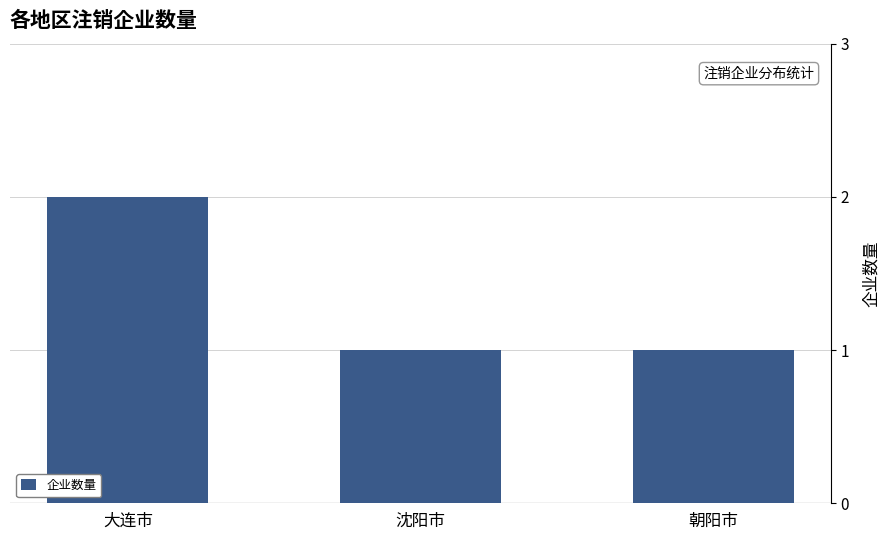

How many values are between 1 and 2?

3